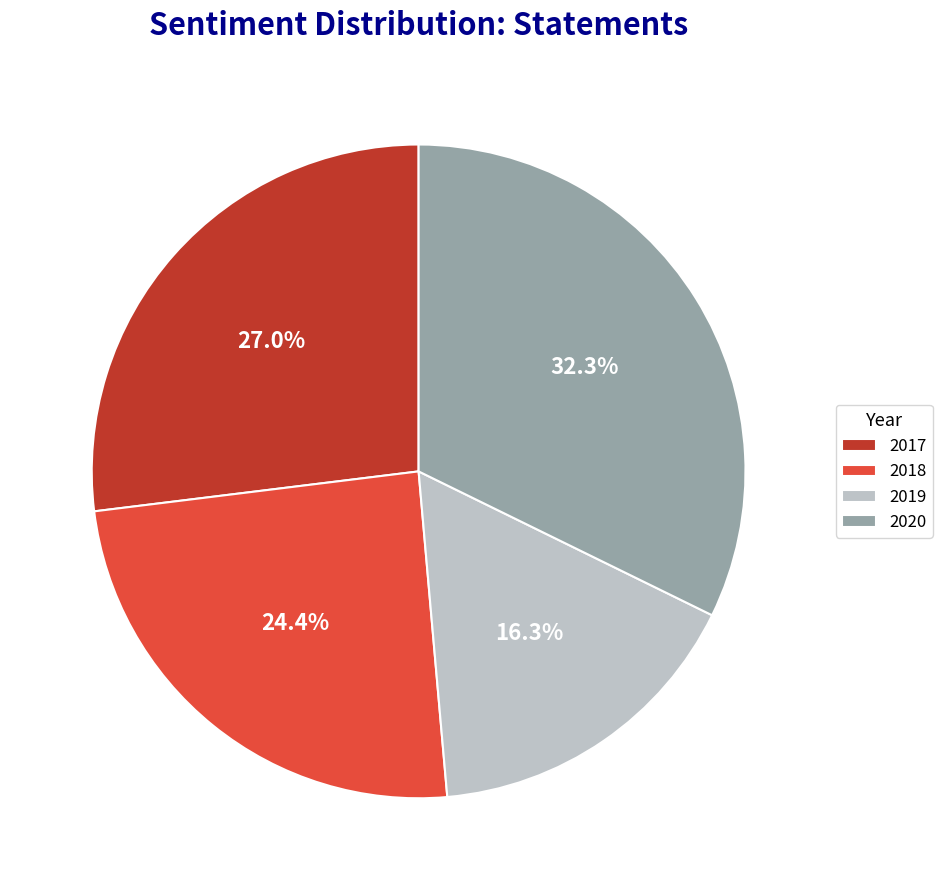

What portion of the pie excludes 2020?

67.7%